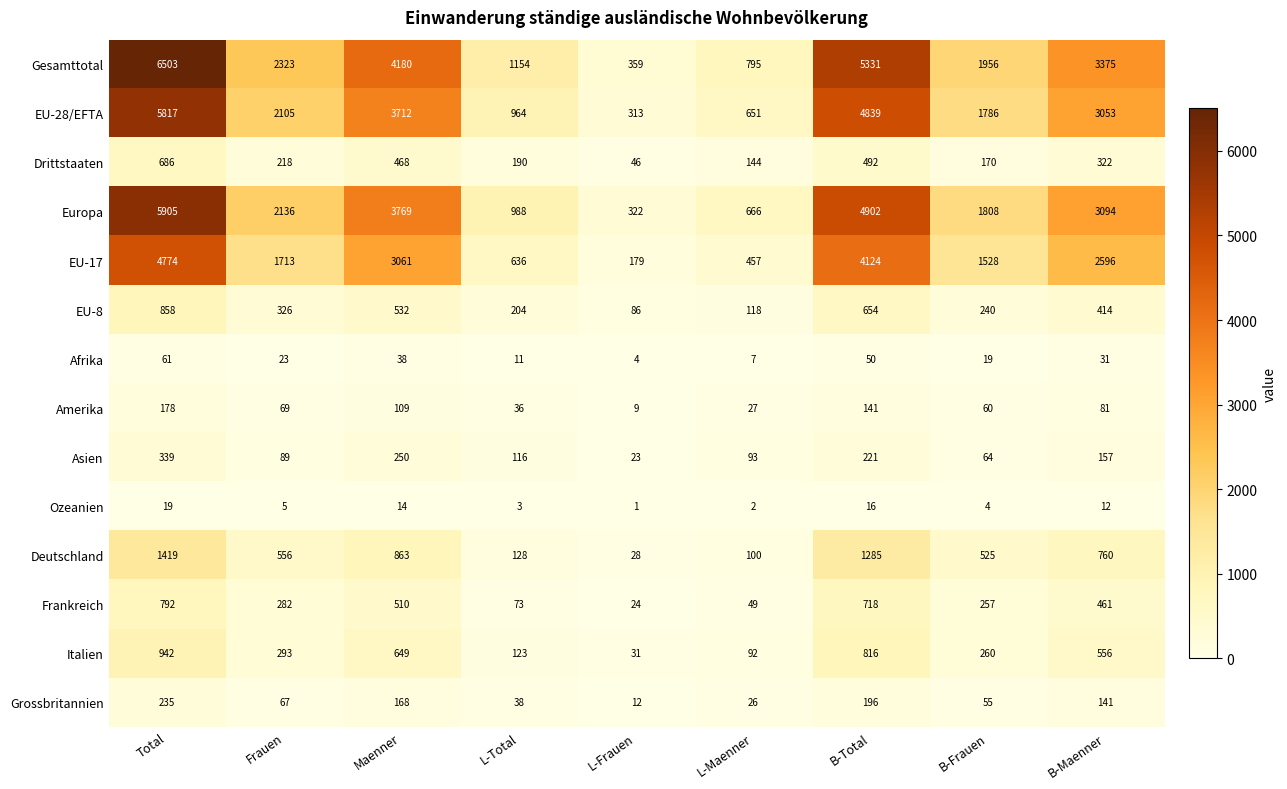

At which label is Afrika closest to 32?

B-Maenner